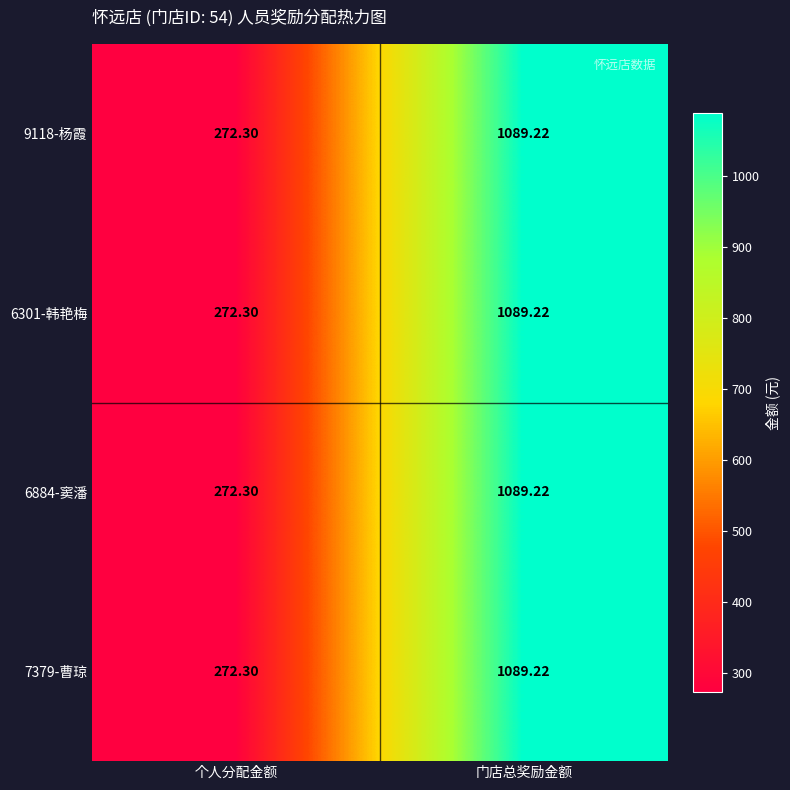

Rank the categories by 6884-窦潘 value from lowest to highest.

个人分配金额, 门店总奖励金额